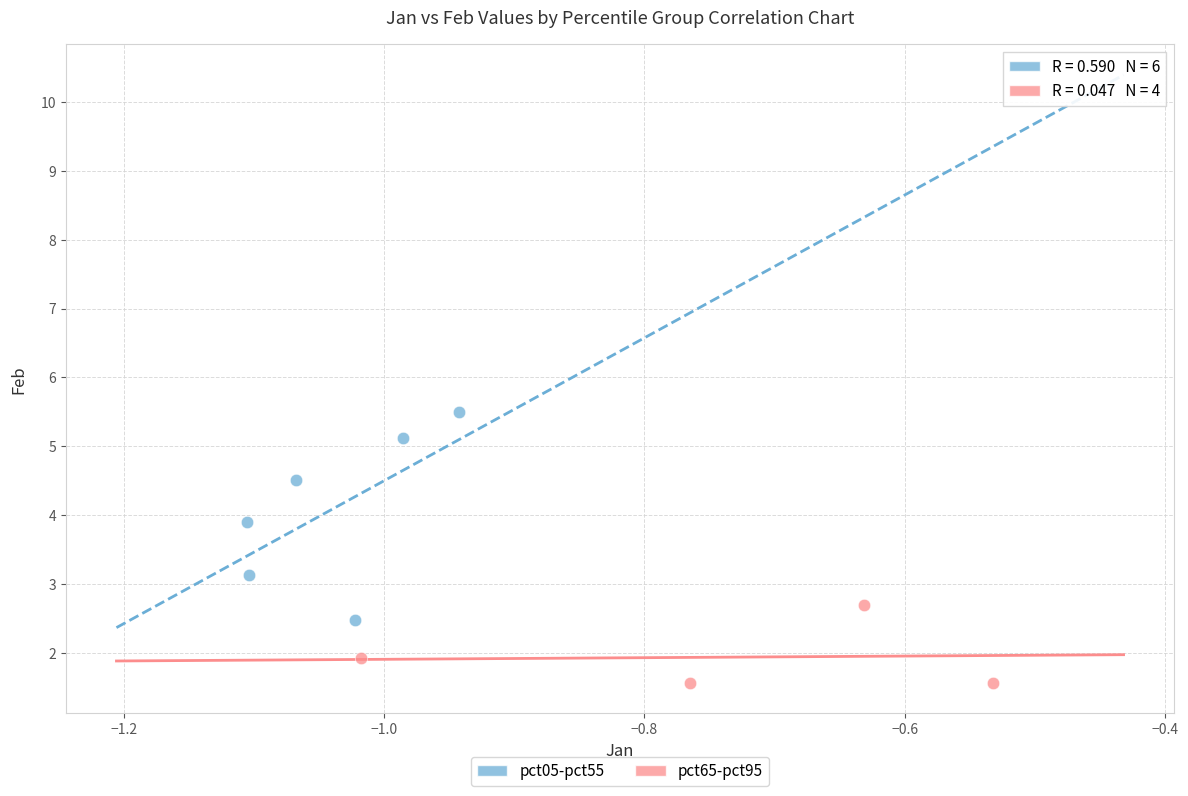

Which series contains the highest Y value?

pct05-pct55